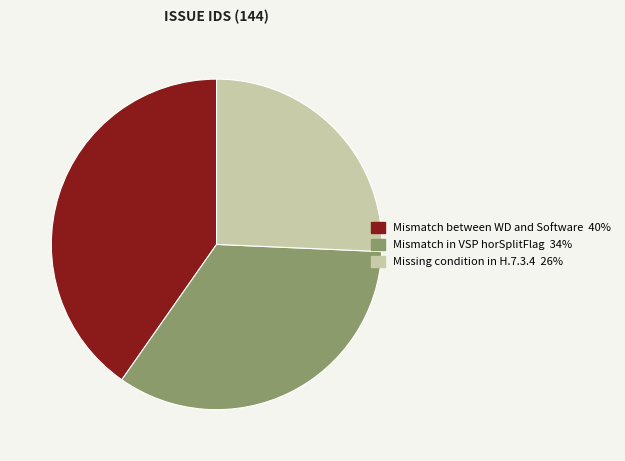

True or false: Mismatch between WD and Software accounts for 40% of the total.

True